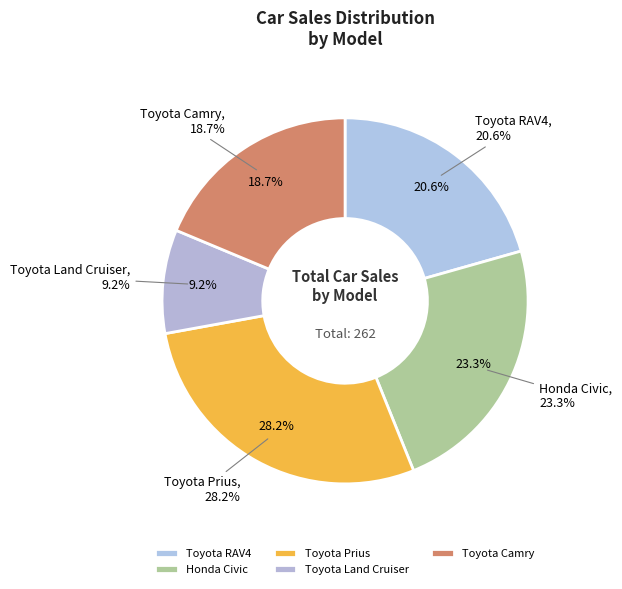

What percentage is the Toyota Camry slice, to the nearest percent?

19%